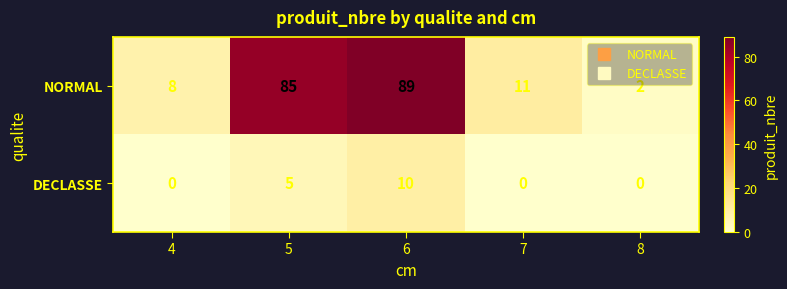

List the series in order of their overall mean, lowest first.

DECLASSE, NORMAL